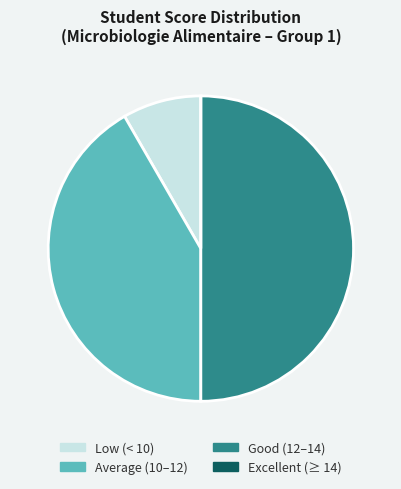

True or false: Average (10–12) accounts for 42% of the total.

True